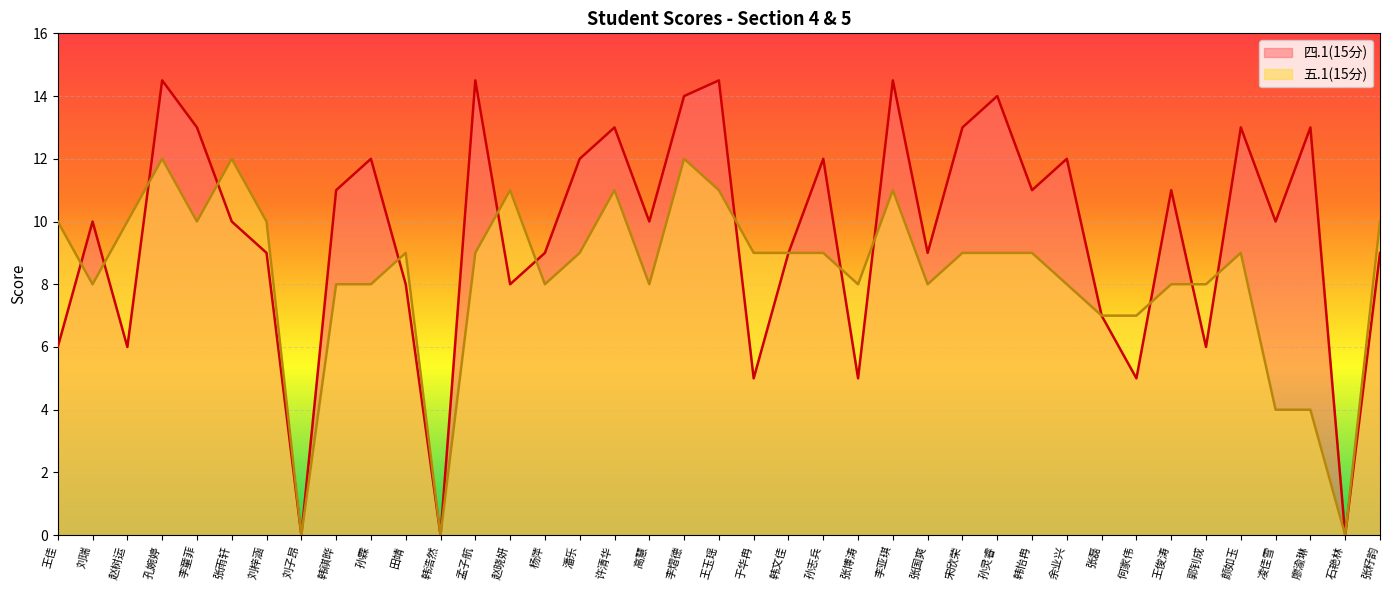

How many data points in 五.1(15分) are above 9?

12